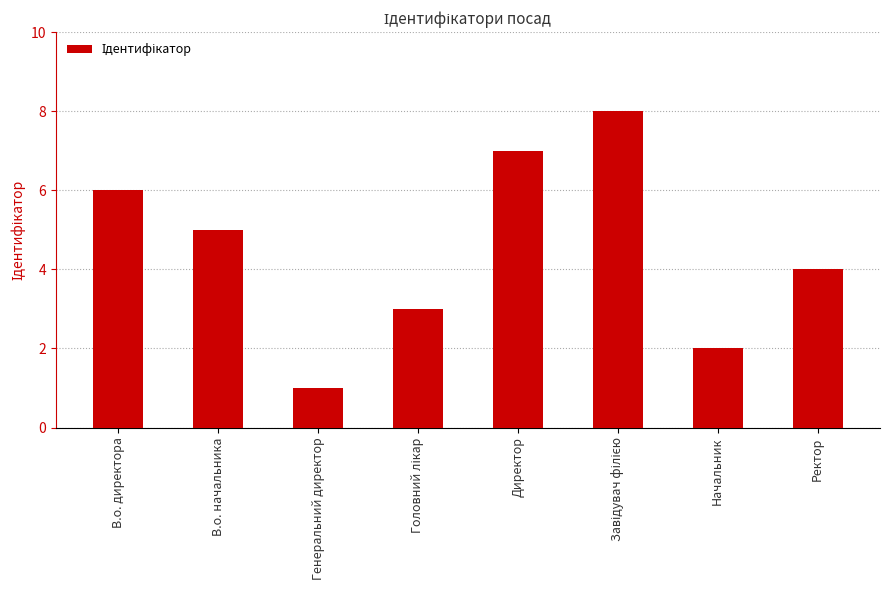

What is the label of the 8th bar from the left?

Ректор